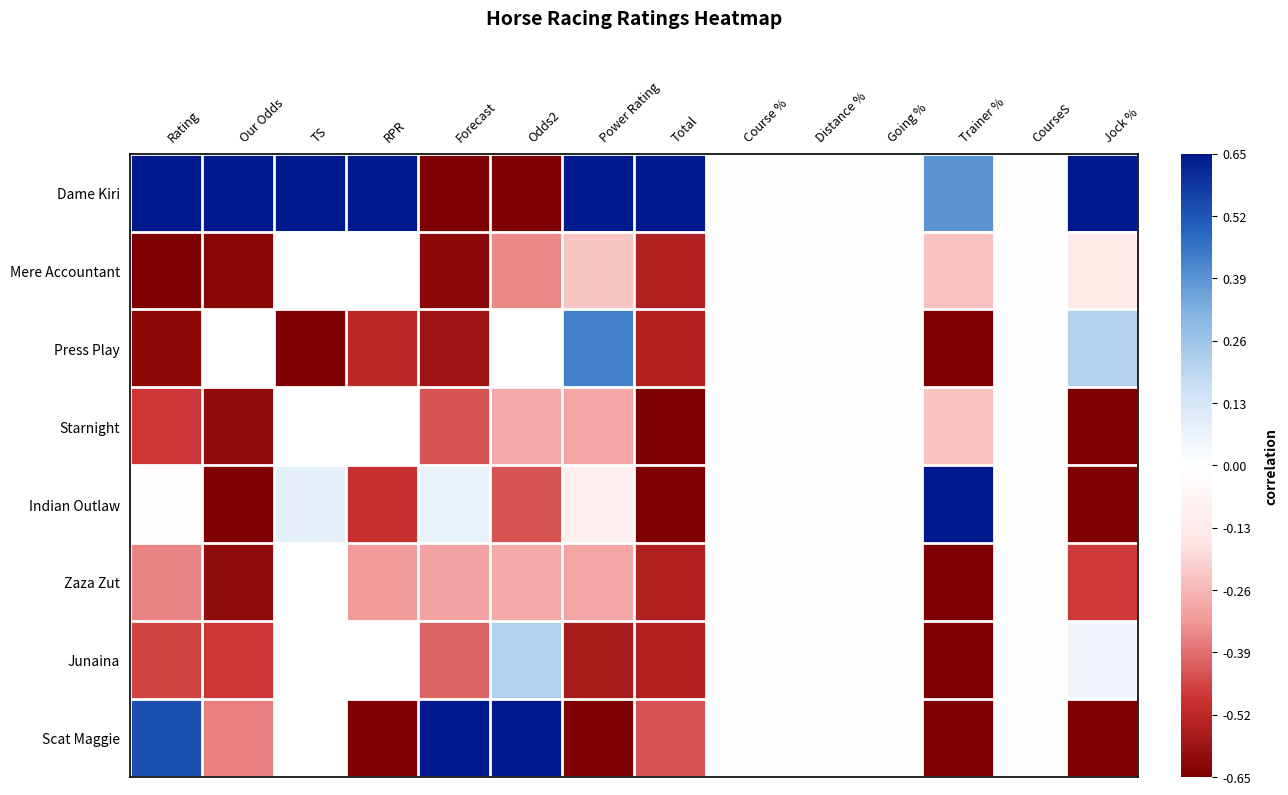

List the labels in order of Dame Kiri value, largest first.

Rating, Our Odds, TS, RPR, Power Rating, Total, Jock %, Trainer %, Course %, Distance %, Going %, CourseS, Forecast, Odds2